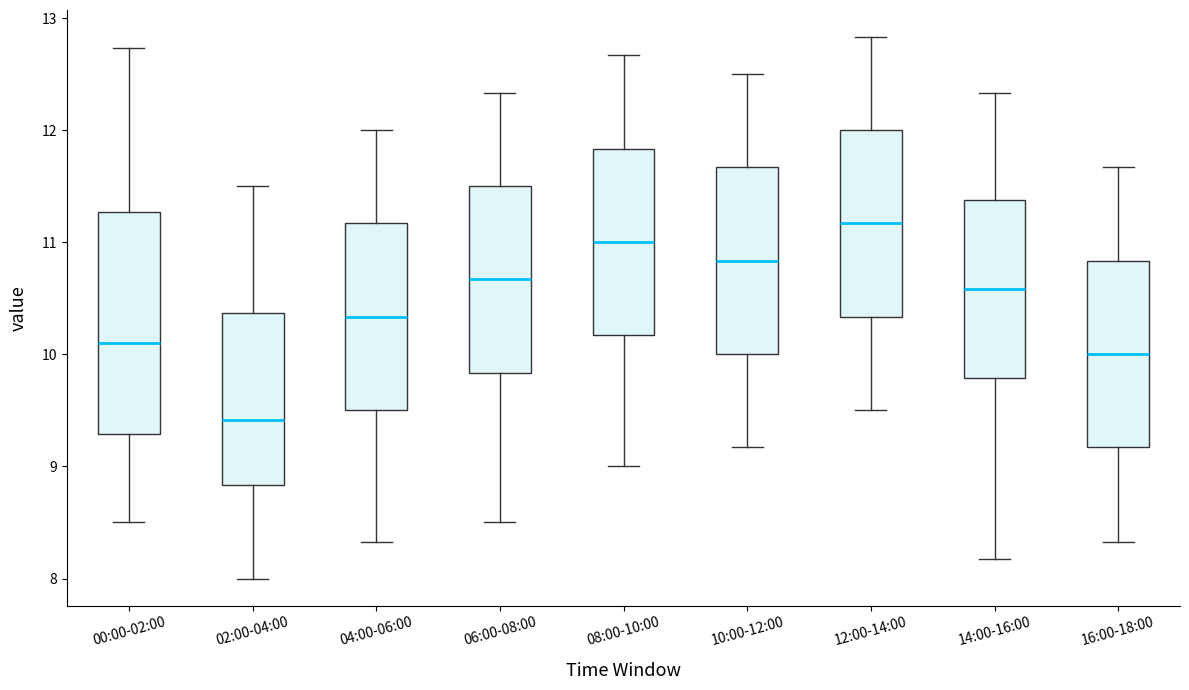

Reading left to right, transcribe this box plot: for each box, give where its median line is, the range the box spans, and where its two whiskers end, as read against the y-axis. The values are not printed on the chart, so give them approximately, as read against the axis.

00:00-02:00: median 10.1, box 9.3 to 11.3, whiskers 8.5 to 12.7
02:00-04:00: median 9.4, box 8.8 to 10.4, whiskers 8.0 to 11.5
04:00-06:00: median 10.3, box 9.5 to 11.2, whiskers 8.3 to 12.0
06:00-08:00: median 10.7, box 9.8 to 11.5, whiskers 8.5 to 12.3
08:00-10:00: median 11.0, box 10.2 to 11.8, whiskers 9.0 to 12.7
10:00-12:00: median 10.8, box 10.0 to 11.7, whiskers 9.2 to 12.5
12:00-14:00: median 11.2, box 10.3 to 12.0, whiskers 9.5 to 12.8
14:00-16:00: median 10.6, box 9.8 to 11.4, whiskers 8.2 to 12.3
16:00-18:00: median 10.0, box 9.2 to 10.8, whiskers 8.3 to 11.7